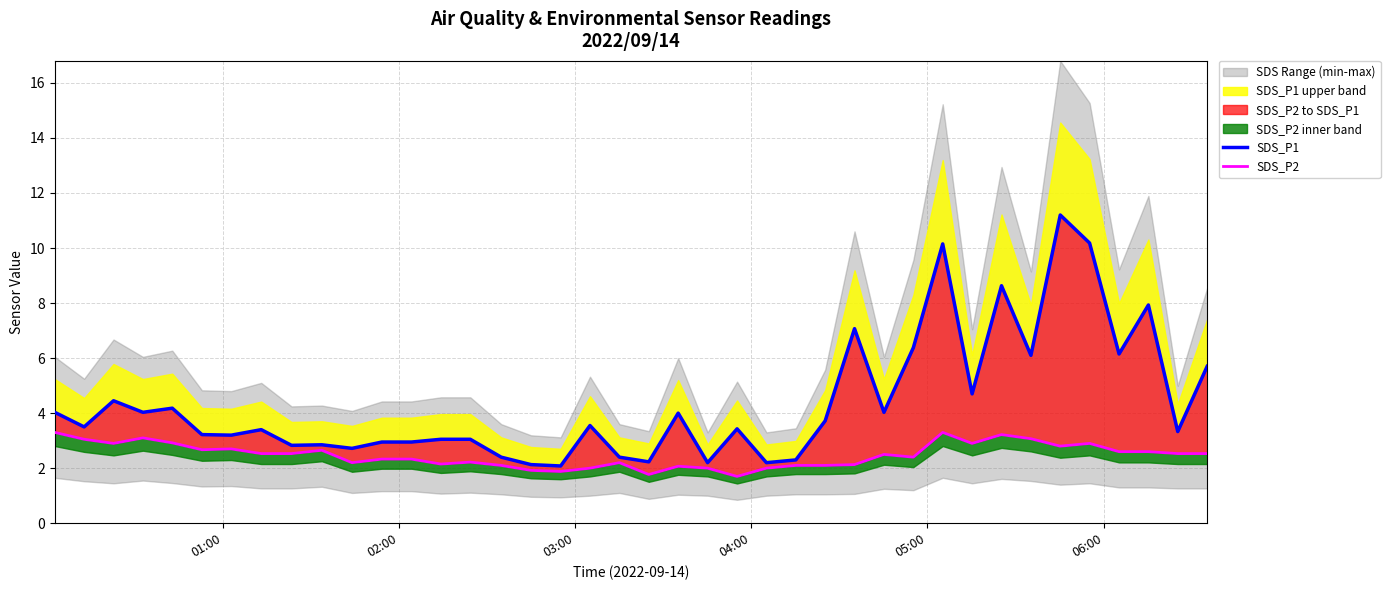

What is the lowest value of the SDS_P2 series?

1.7